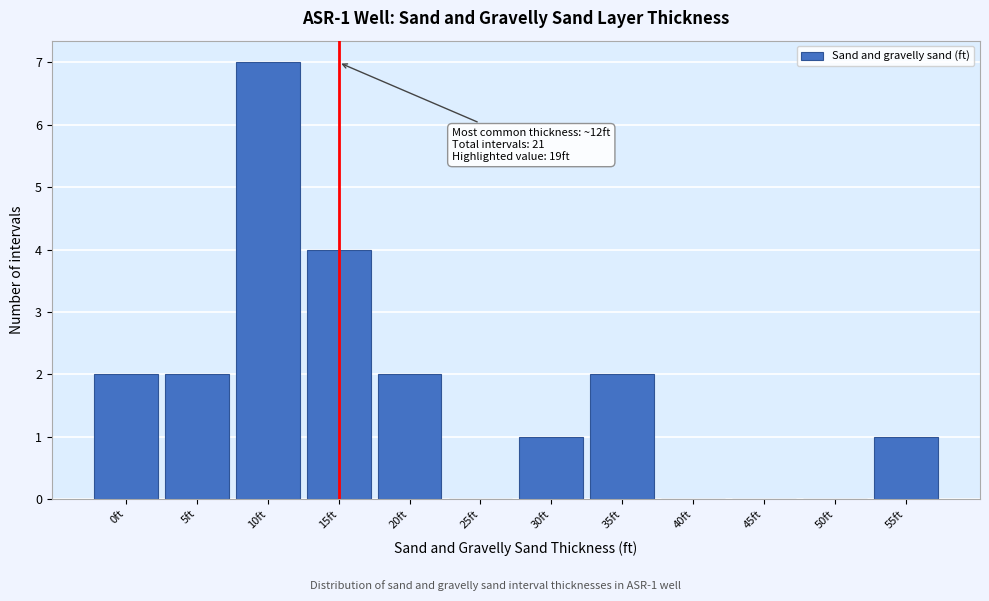

Reading right to left, what are all the values shown in this chart?

55ft=1	50ft=0	45ft=0	40ft=0	35ft=2	30ft=1	25ft=0	20ft=2	15ft=4	10ft=7	5ft=2	0ft=2